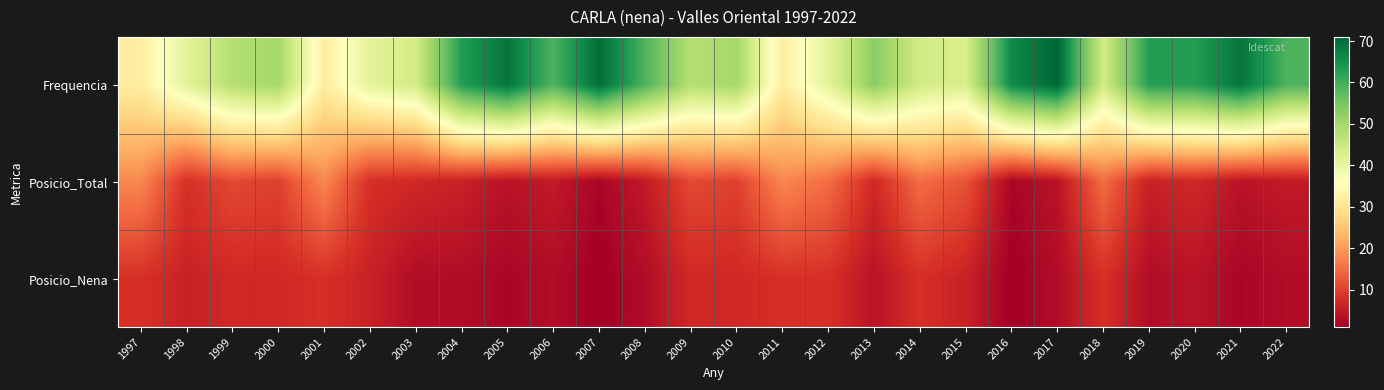

What is the difference between the highest and lowest values at 2006?

56